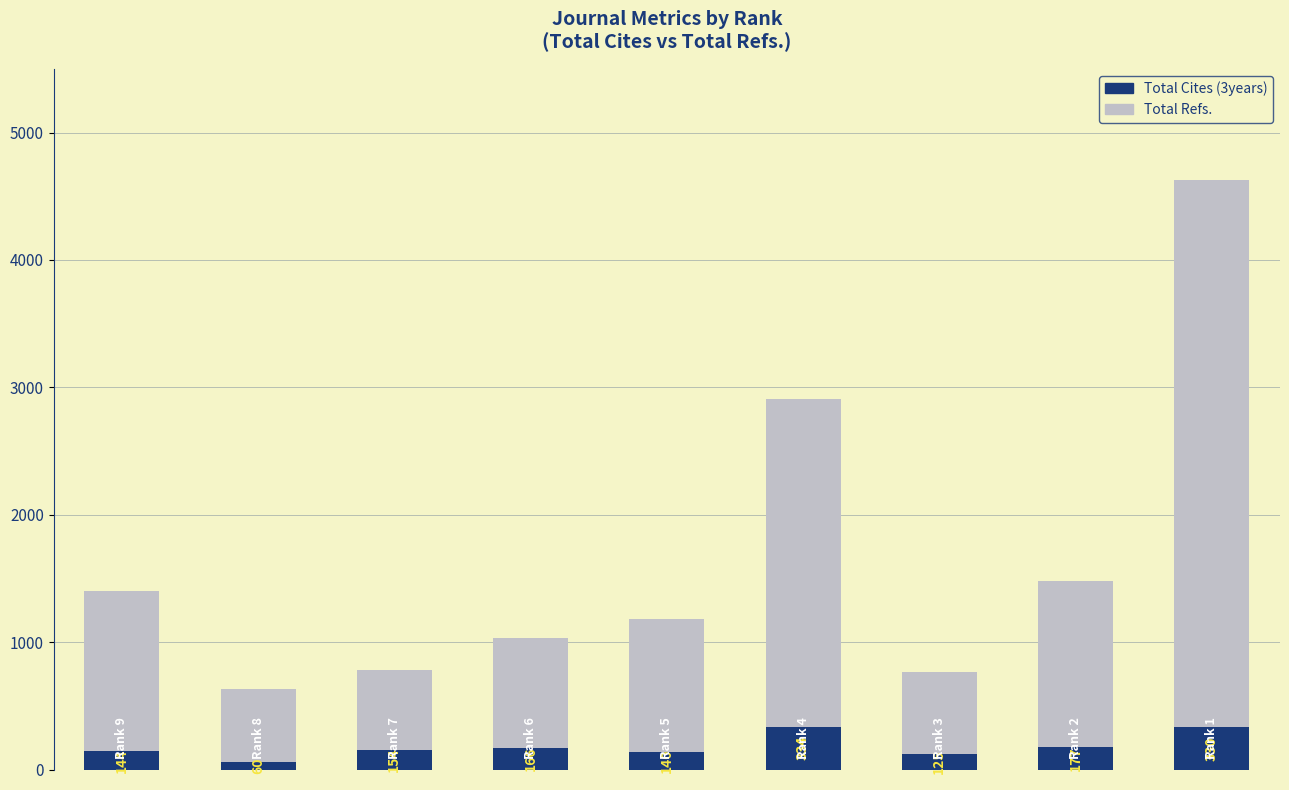

What is the maximum value for Total Cites (3years)?

334